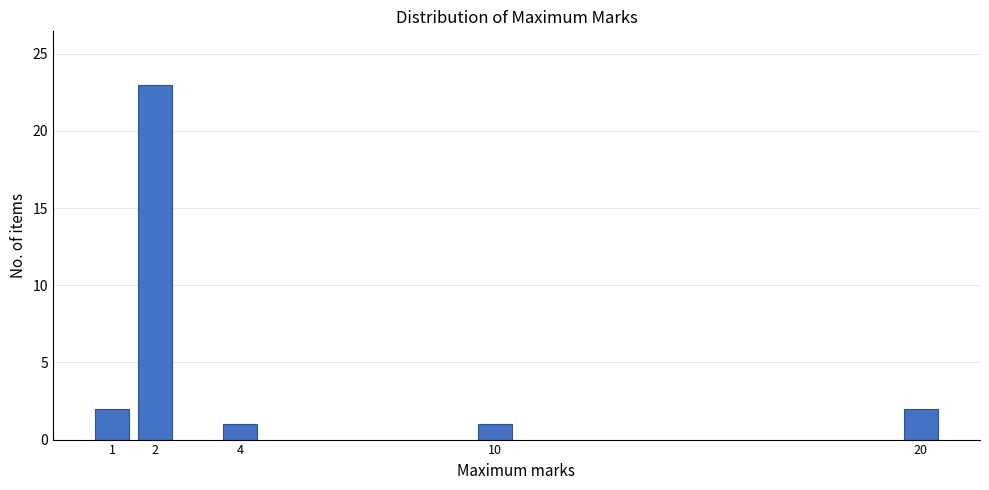

Reading left to right, what are all the values shown in this chart?

2	23	1	1	2